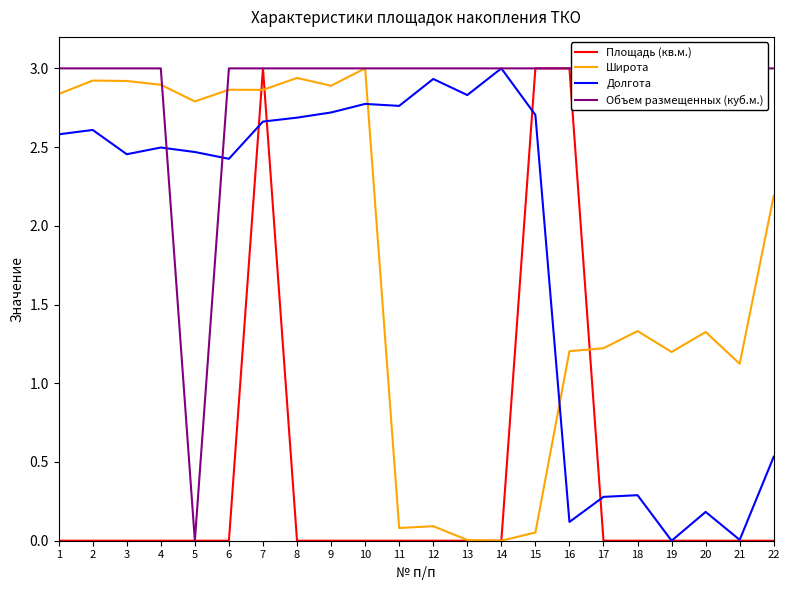

What is the difference between the highest and lowest values at 1?

3.0